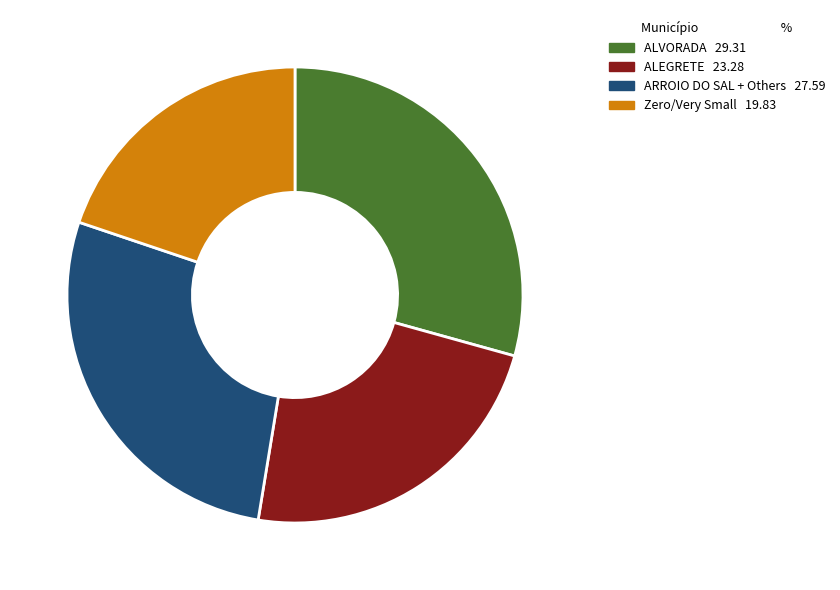

Do ALEGRETE 23.28 and ARROIO DO SAL + Others 27.59 together represent more than half of the pie?

Yes